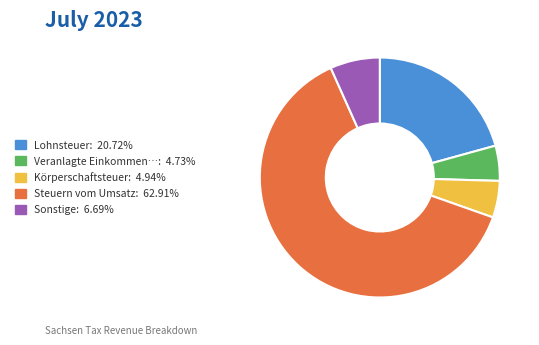

Count the number of slices in the pie.

5